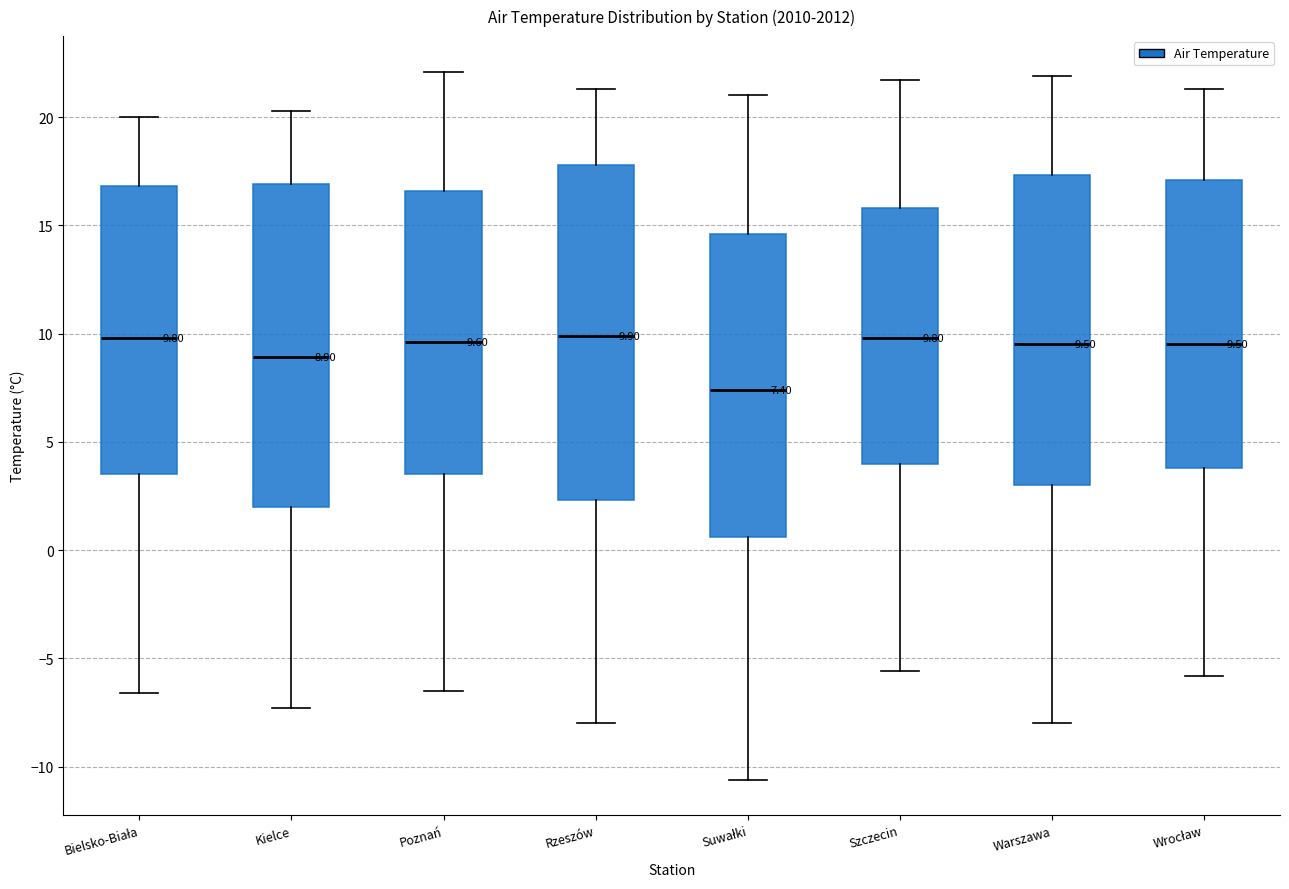

Which box is the tallest, from its lower edge to its upper edge?

Rzeszów